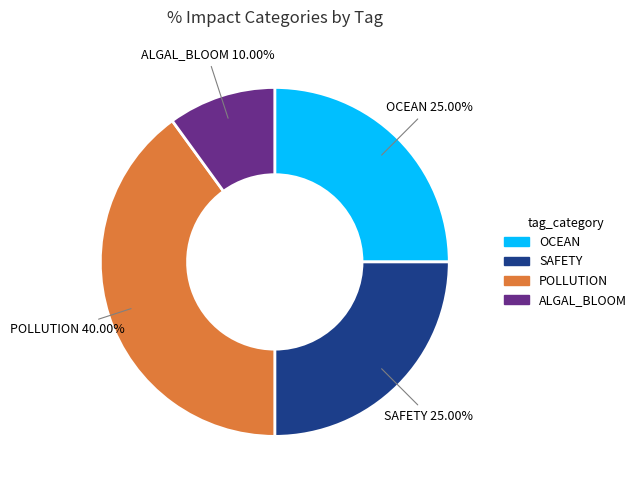

Count the number of slices in the pie.

4